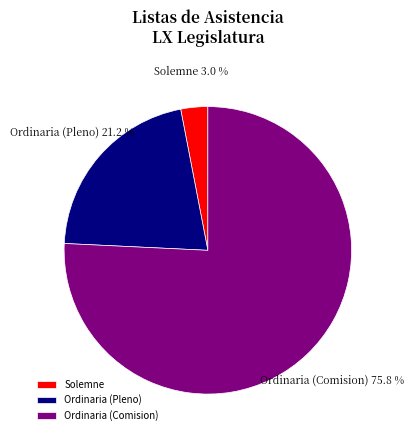

Is Ordinaria (Comision) the majority of the pie?

Yes